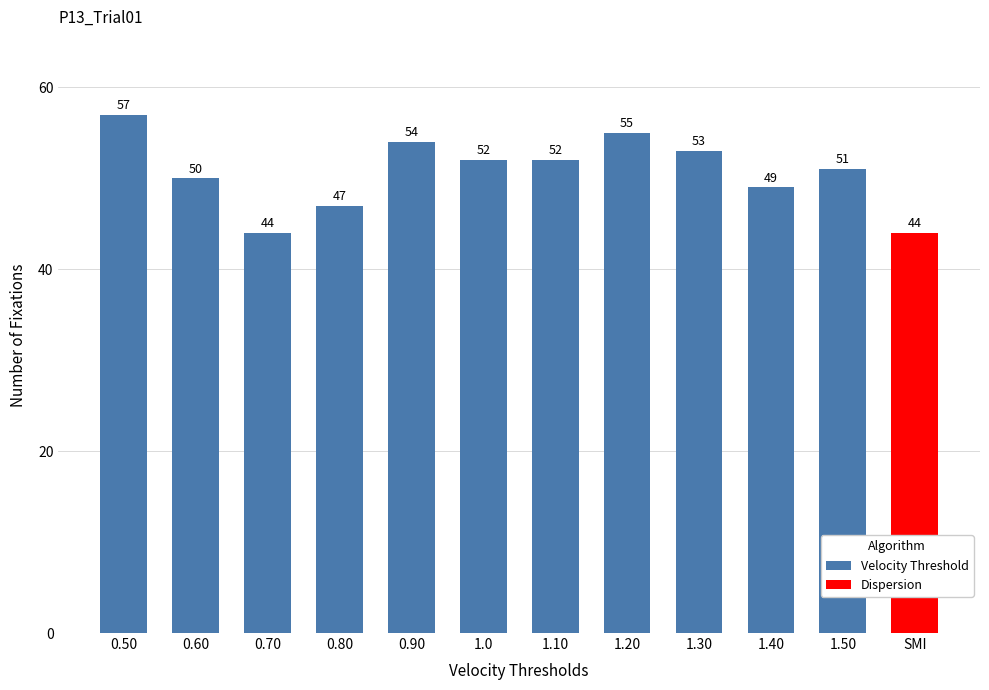

What is the label of the 10th bar from the right?

0.60